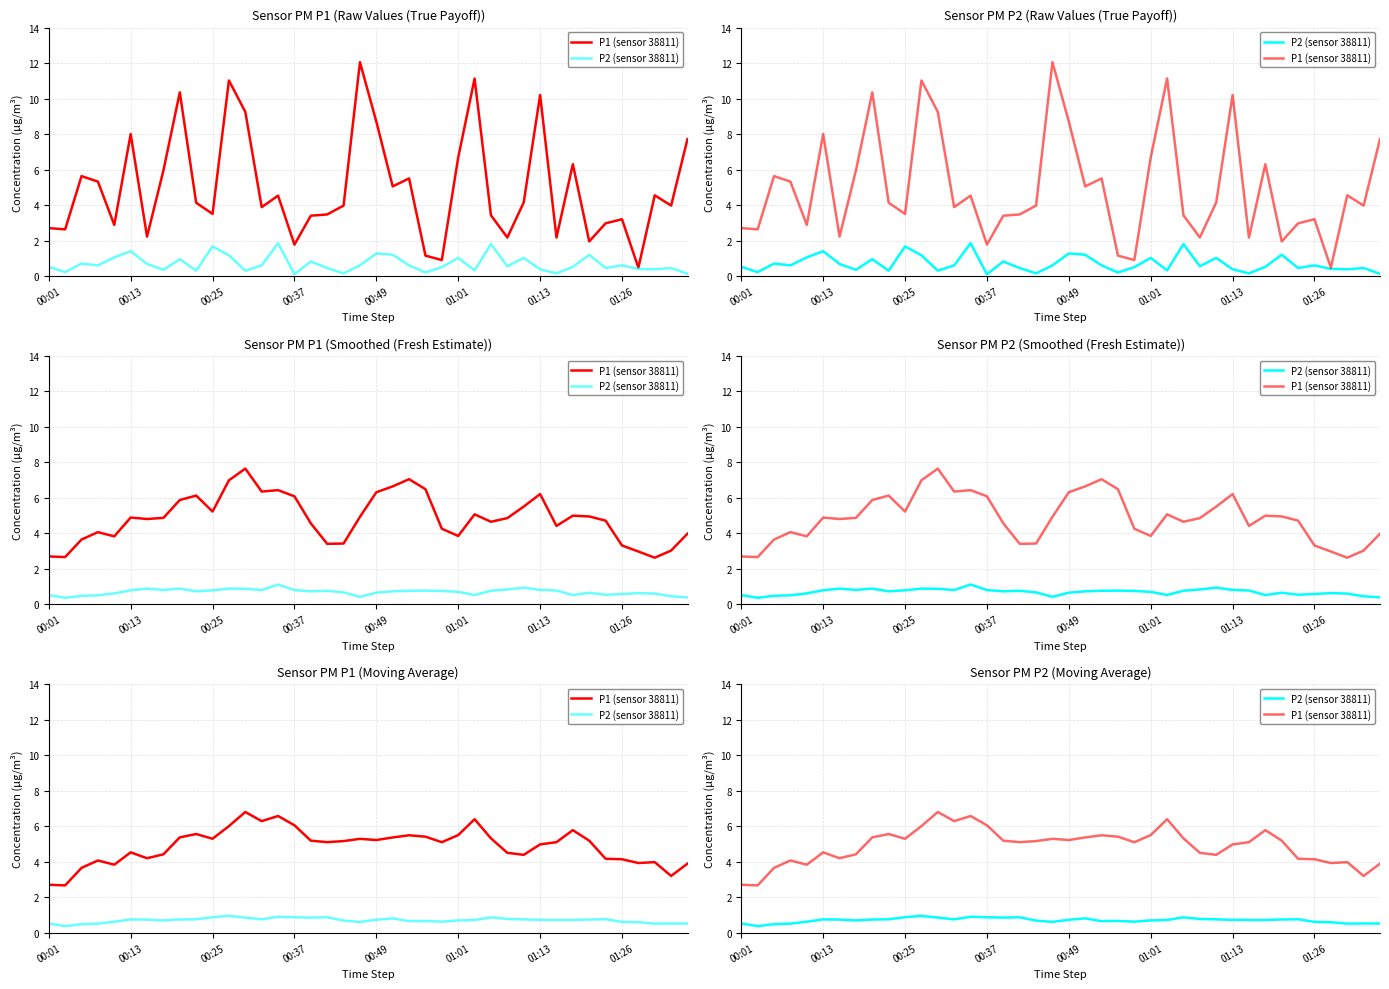

Rank the series by their maximum value, from lowest to highest.

P2 (sensor 38811), P1 (sensor 38811)